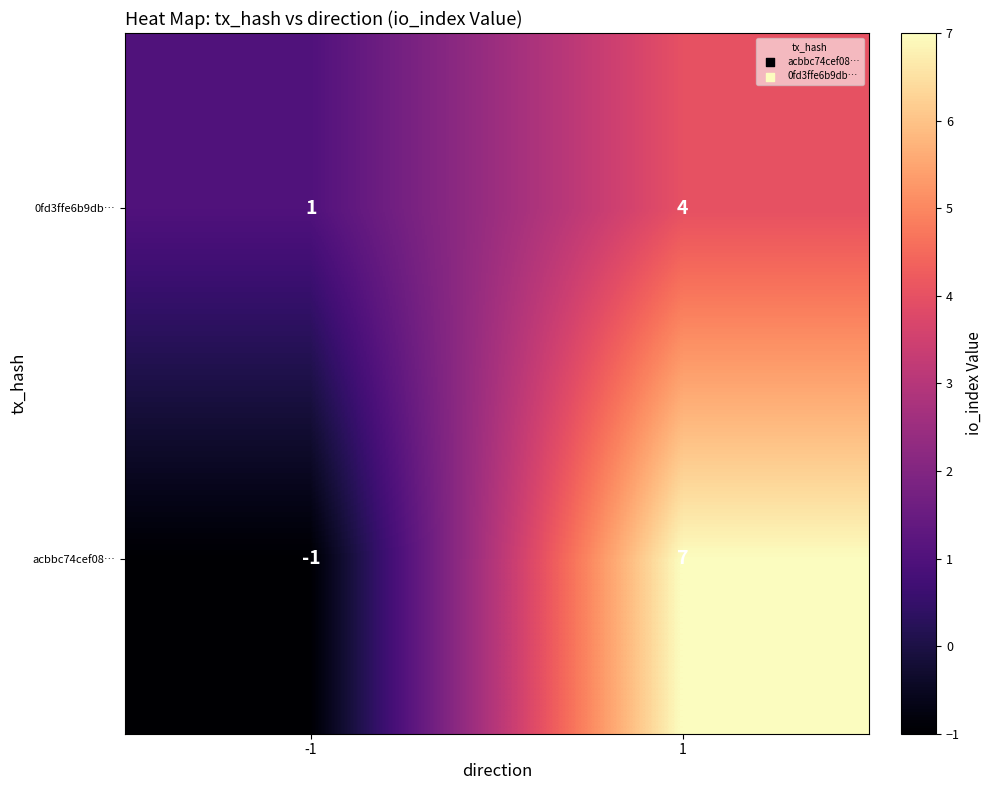

What is the spread (max minus min) of values at 1?

3